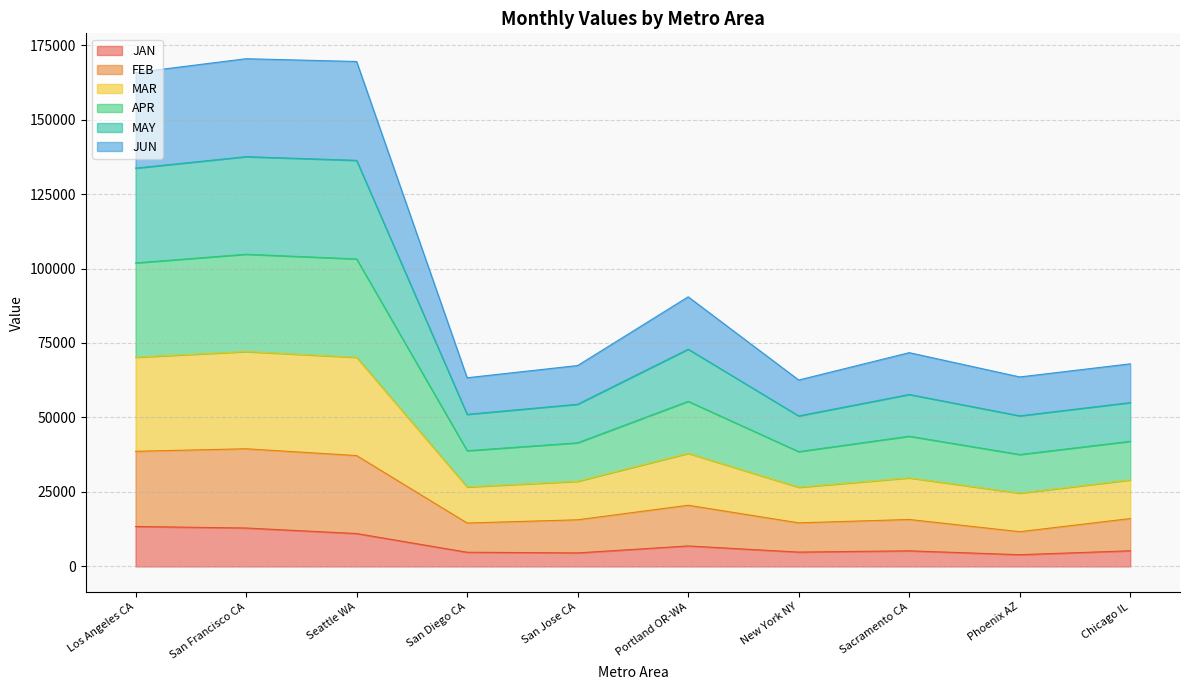

True or false: FEB and APR cross at least once.

False